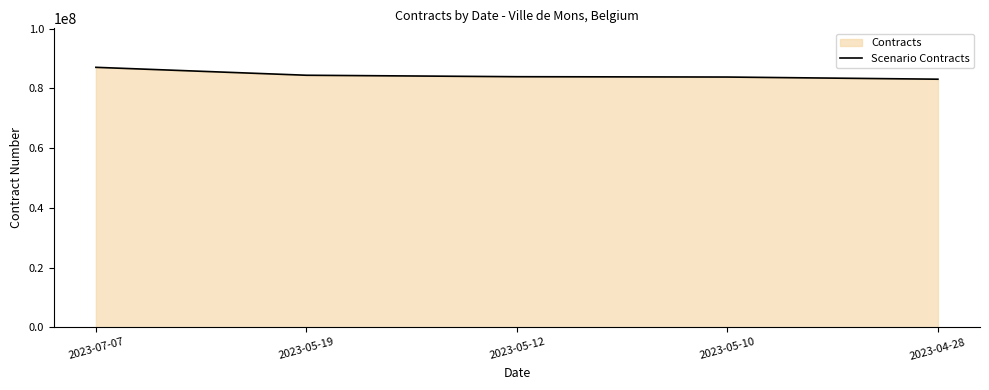

Which label corresponds to the smallest value in the chart?

2023-04-28